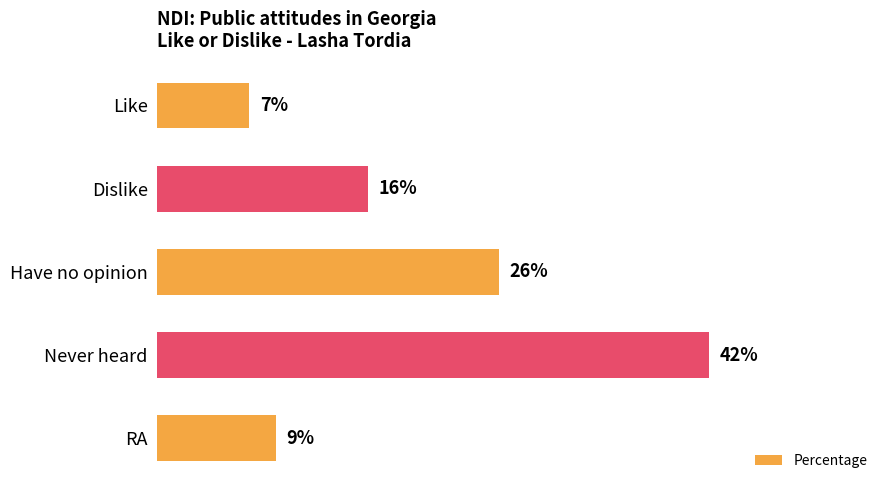

Which has a higher value, Dislike or Like?

Dislike